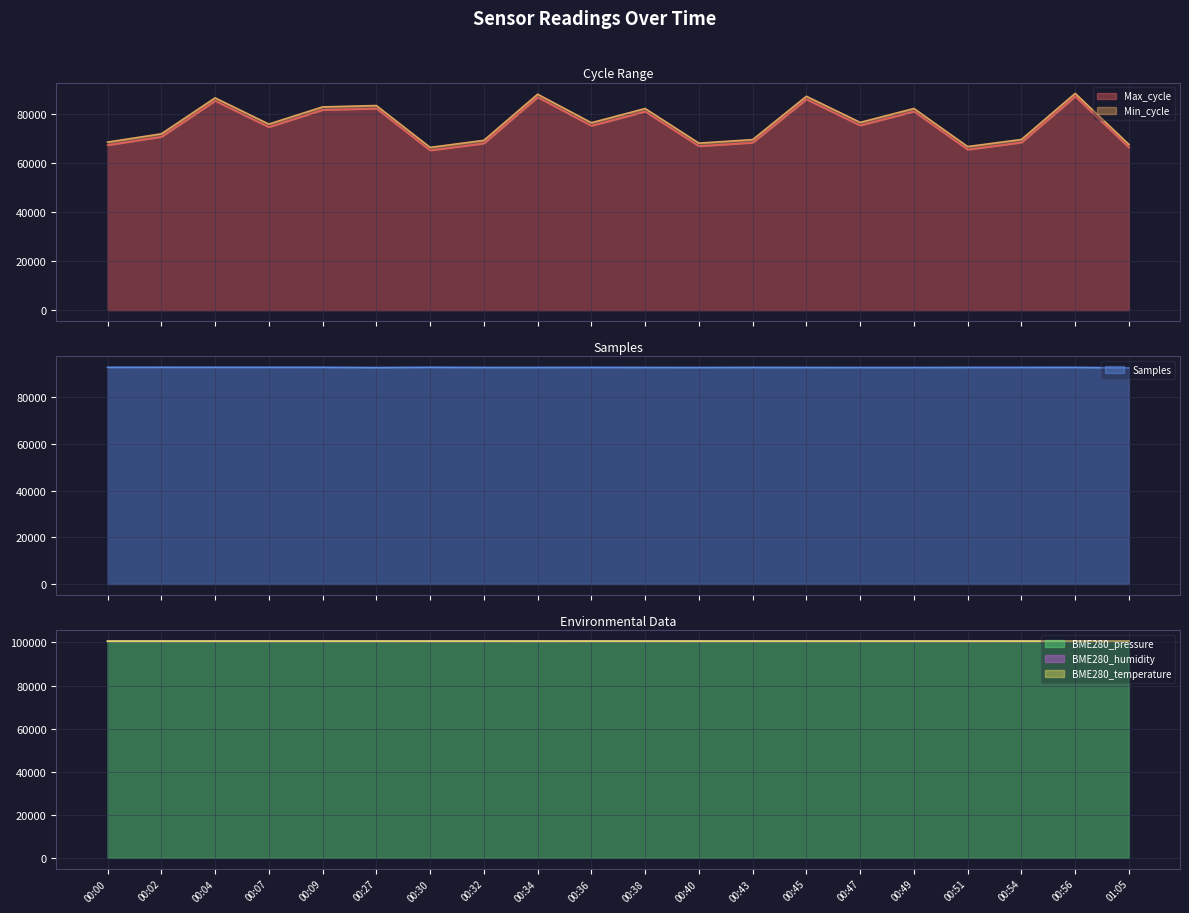

What is the minimum value for Max_cycle?

65069